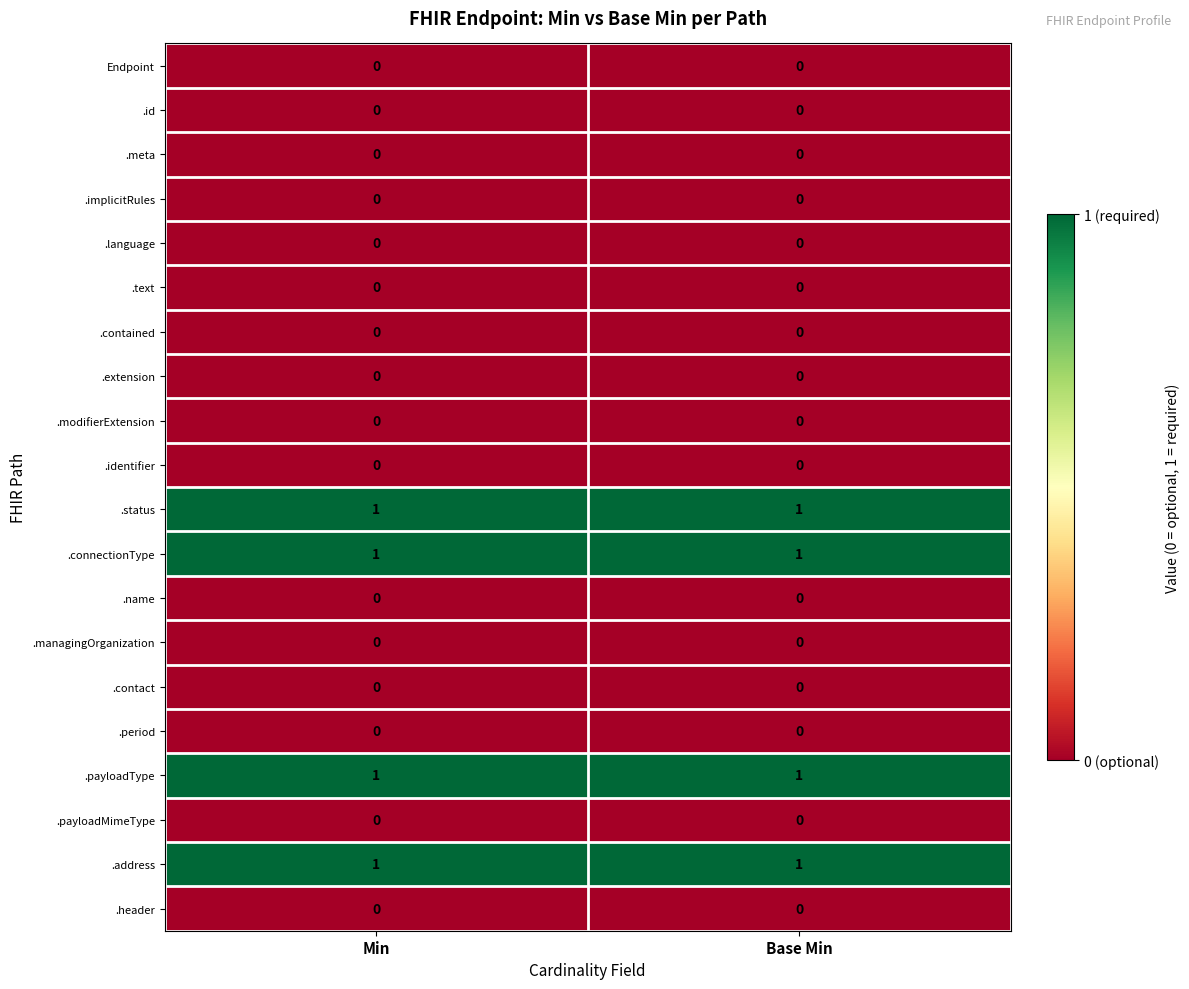

True or false: .address has a value of 1 at Min.

True